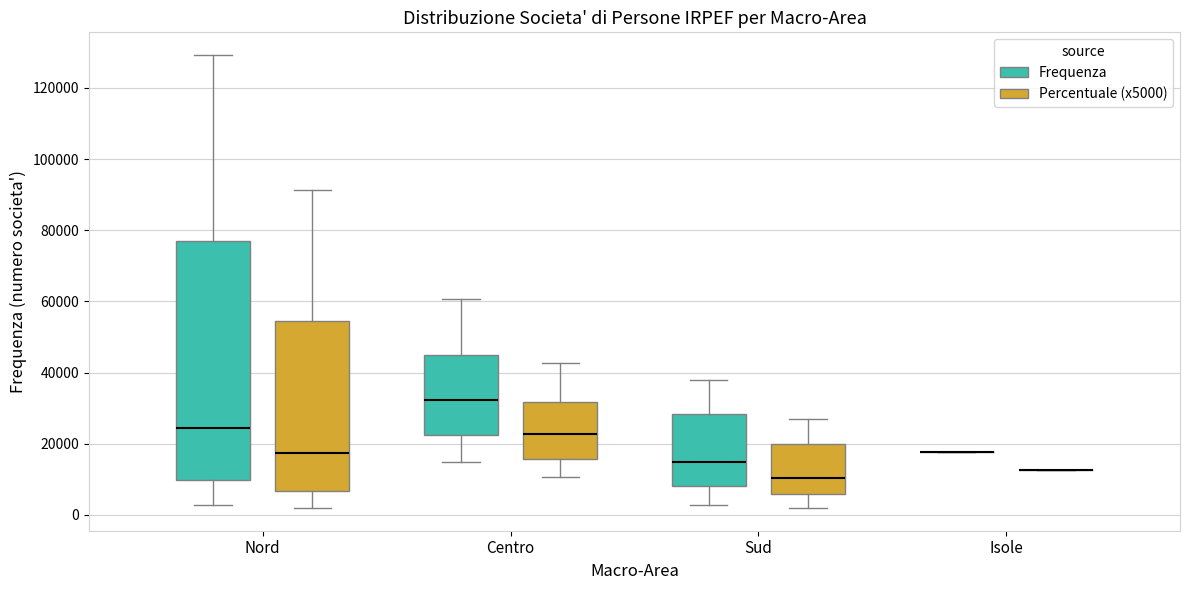

Reading left to right, read every box against the y-axis: the position of its median line, the range the box covers, and the ends of its whiskers. The values are not printed on the chart, so give them approximately, as read against the axis.

Nord (Frequenza): median 24000, box 10000 to 78000, whiskers 2000 to 130000
Nord (Percentuale (x5000)): median 18000, box 6000 to 54000, whiskers 2000 to 92000
Centro (Frequenza): median 32000, box 22000 to 46000, whiskers 14000 to 60000
Centro (Percentuale (x5000)): median 22000, box 16000 to 32000, whiskers 10000 to 42000
Sud (Frequenza): median 14000, box 8000 to 28000, whiskers 2000 to 38000
Sud (Percentuale (x5000)): median 10000, box 6000 to 20000, whiskers 2000 to 26000
Isole (Frequenza): box collapsed to a line at 18000, whiskers 18000 to 18000
Isole (Percentuale (x5000)): box collapsed to a line at 12000, whiskers 12000 to 12000